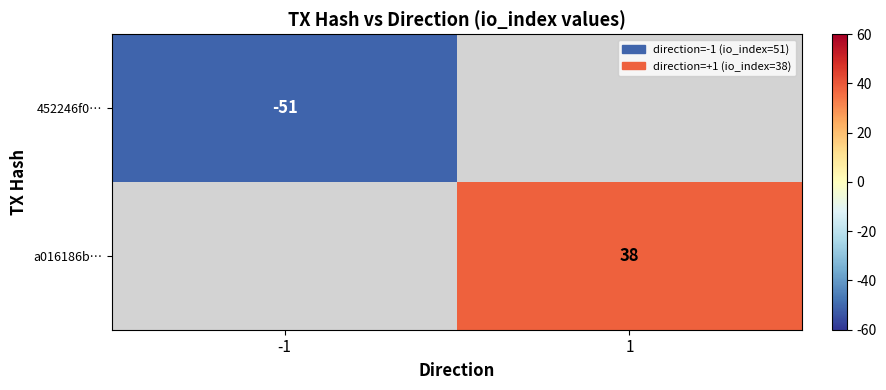

Is it true that a016186b… equals 61 at 1?

False